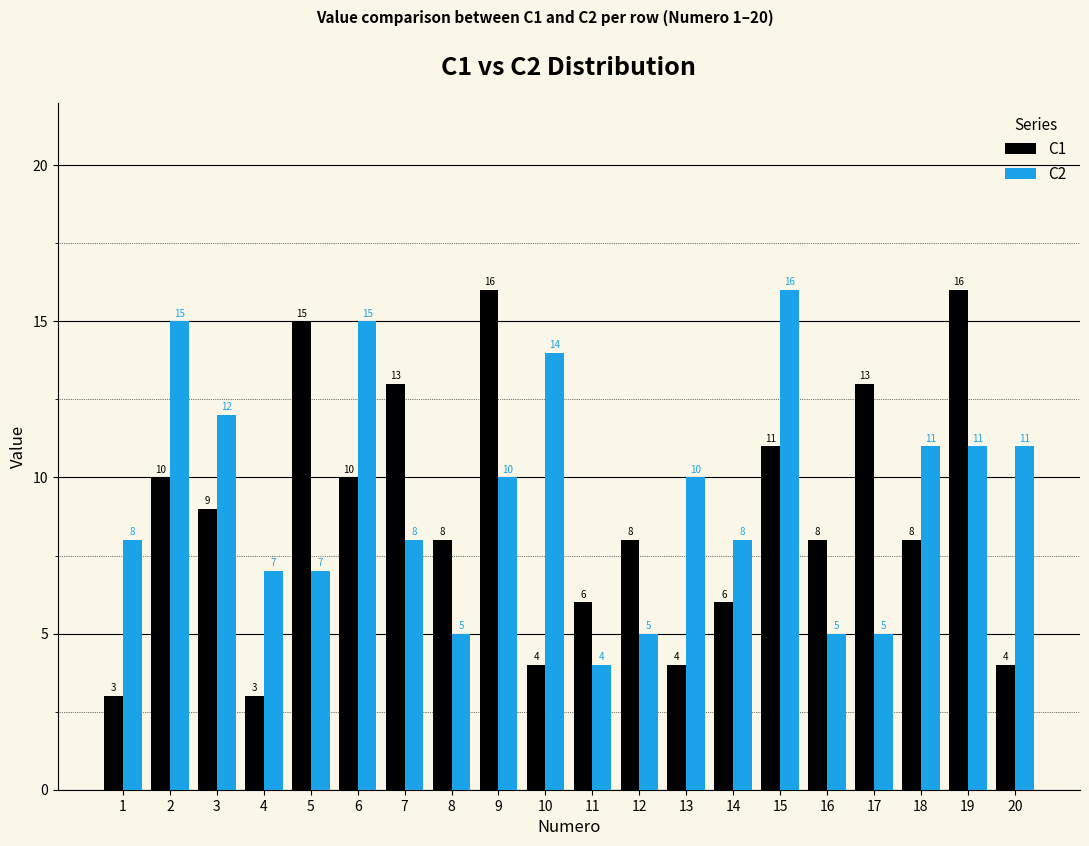

Which category has the lowest value in the C2 series?

11